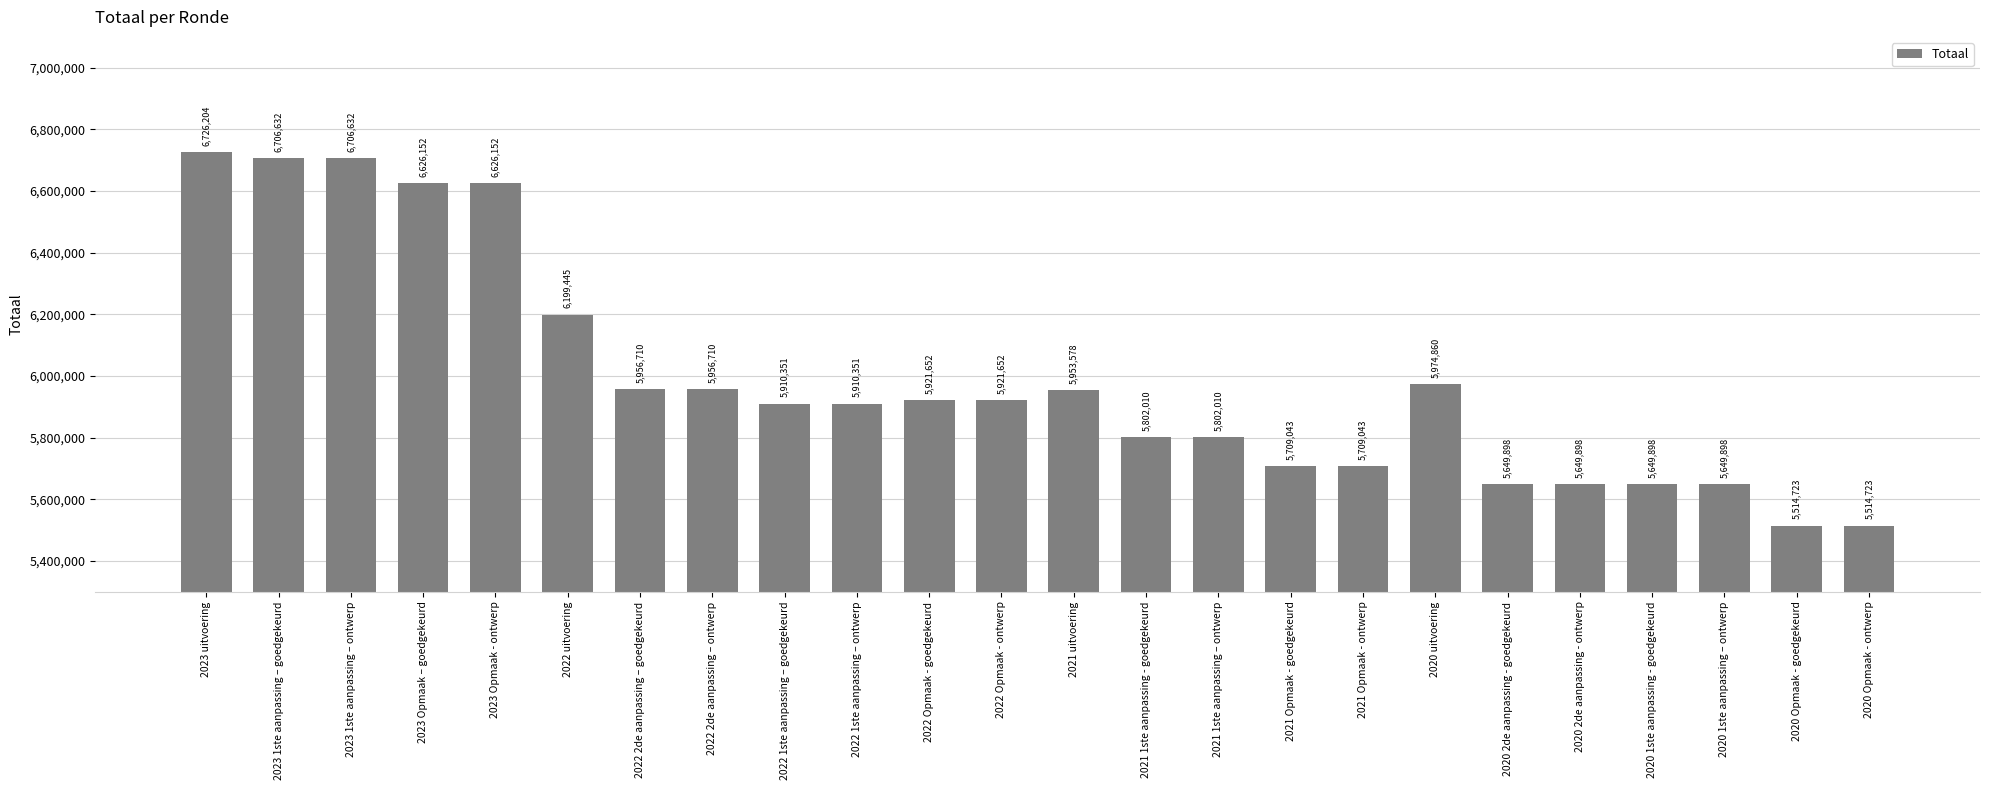

How many data points are less than 5921652?

12